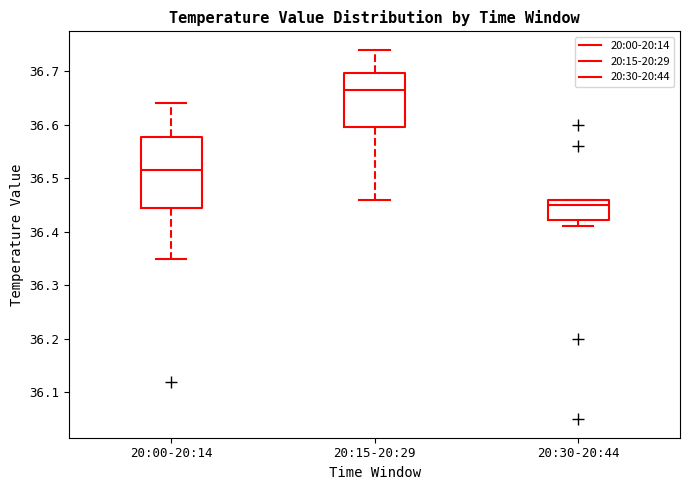

Which box is the tallest, from its lower edge to its upper edge?

20:00-20:14